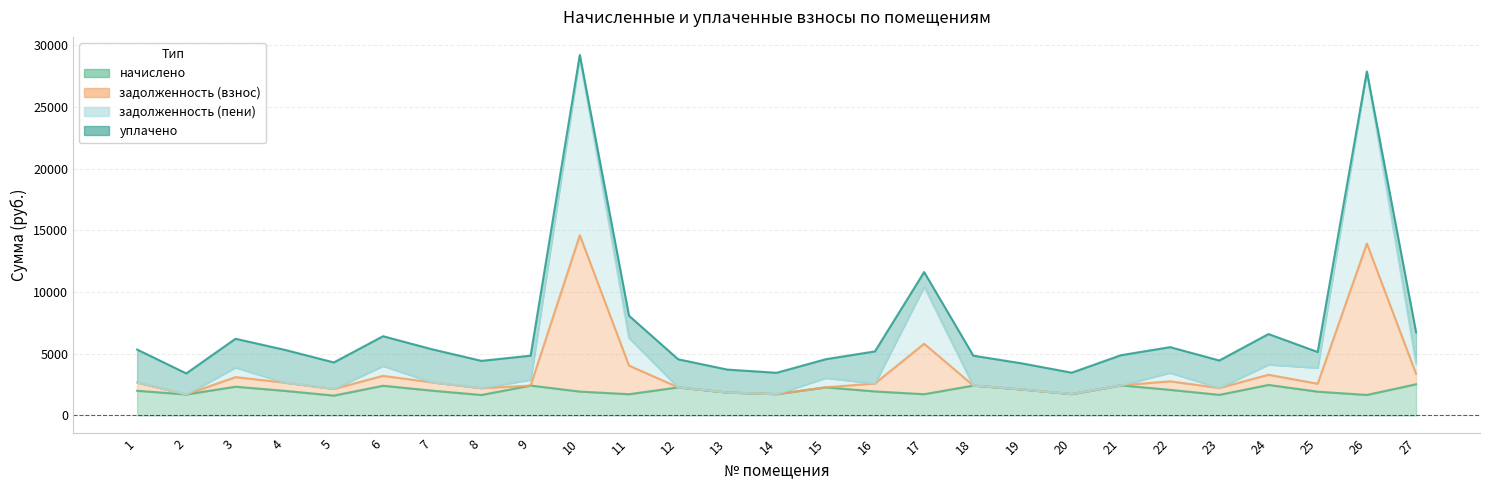

True or false: задолженность (пени) has more than 2 interior local peaks.

True